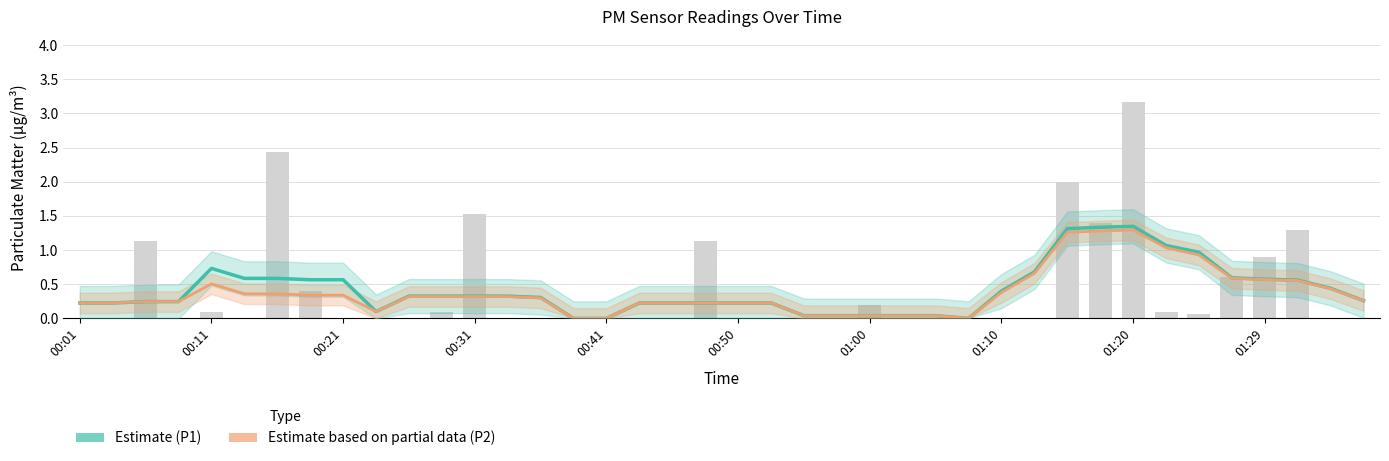

What is the sum of all P2 Estimate (partial) values?

15.1